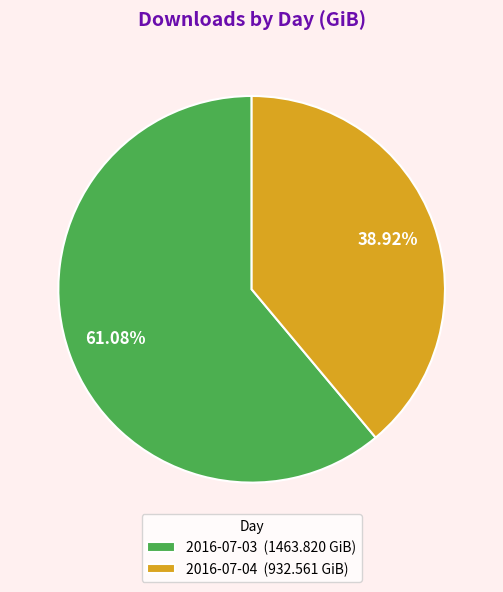

What is the ratio of the value at 2016-07-04 to the value at 2016-07-03?

0.6